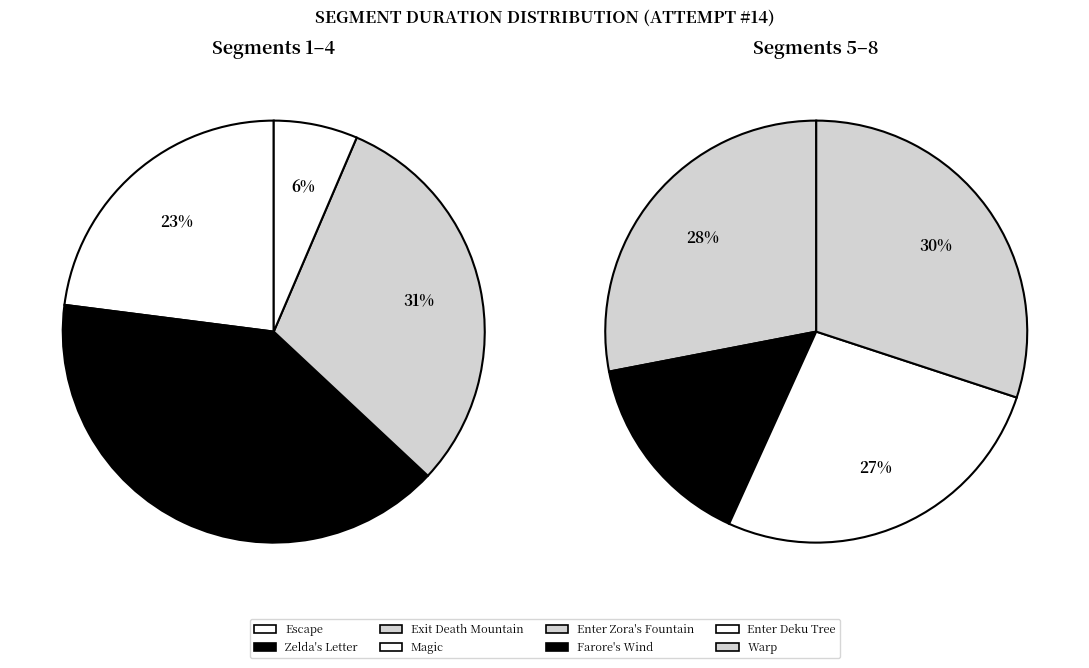

Between Zelda's Letter and Magic, which is larger?

Zelda's Letter